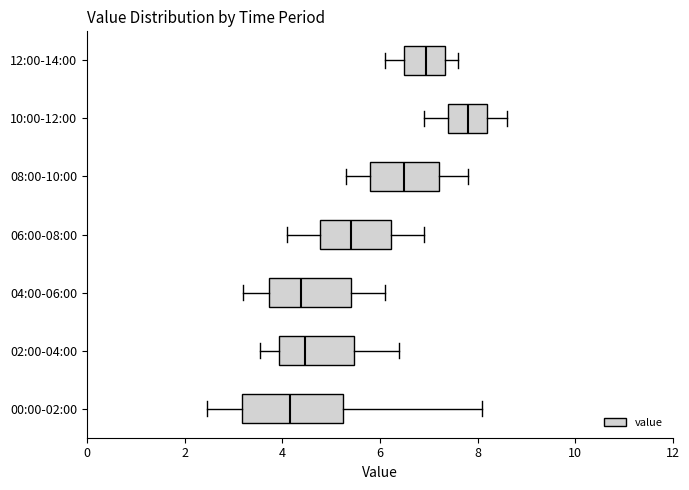

Which box's median line is the furthest to the left?

00:00-02:00